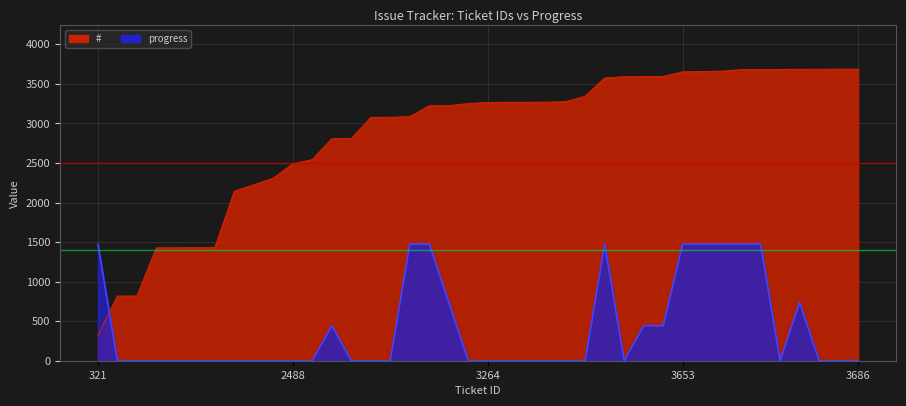

Where do progress and # first cross each other?

321 and 817